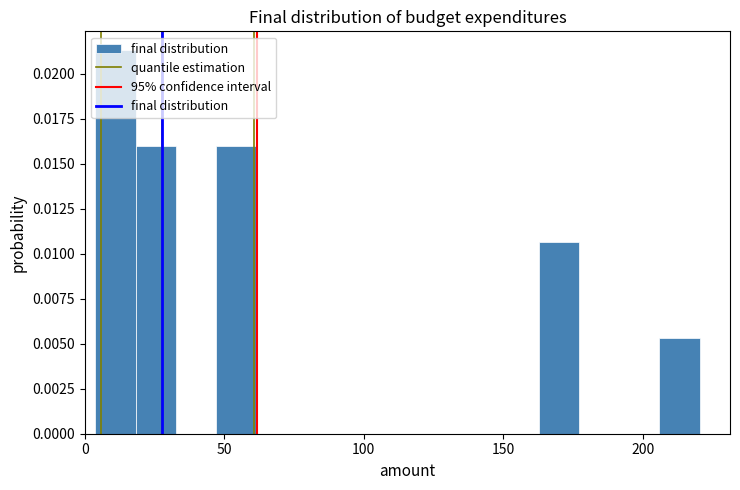

Around what value on the x-axis is the tallest bar? Give the approximate position of its centre, as read against the axis.

10